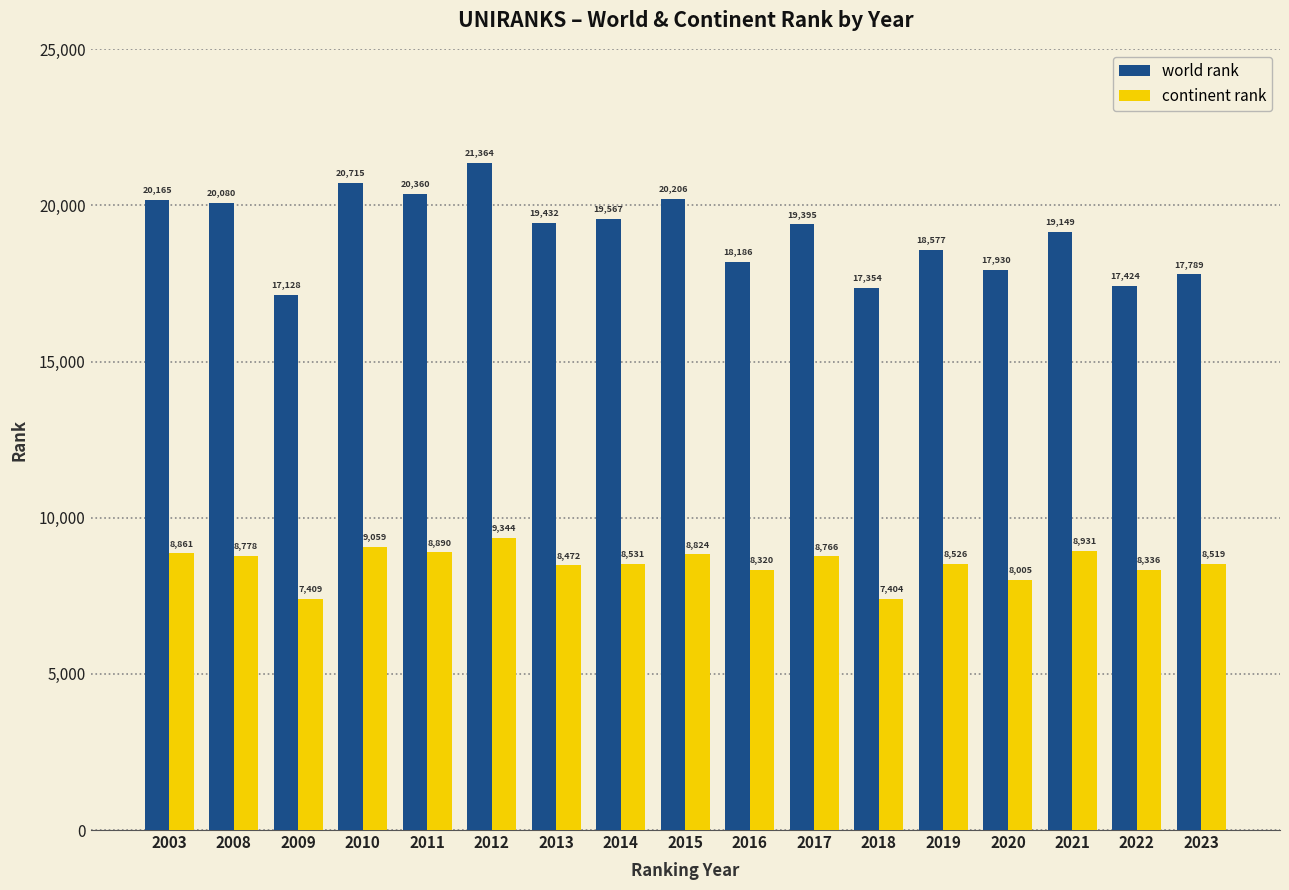

Which series has the widest spread of values?

world rank